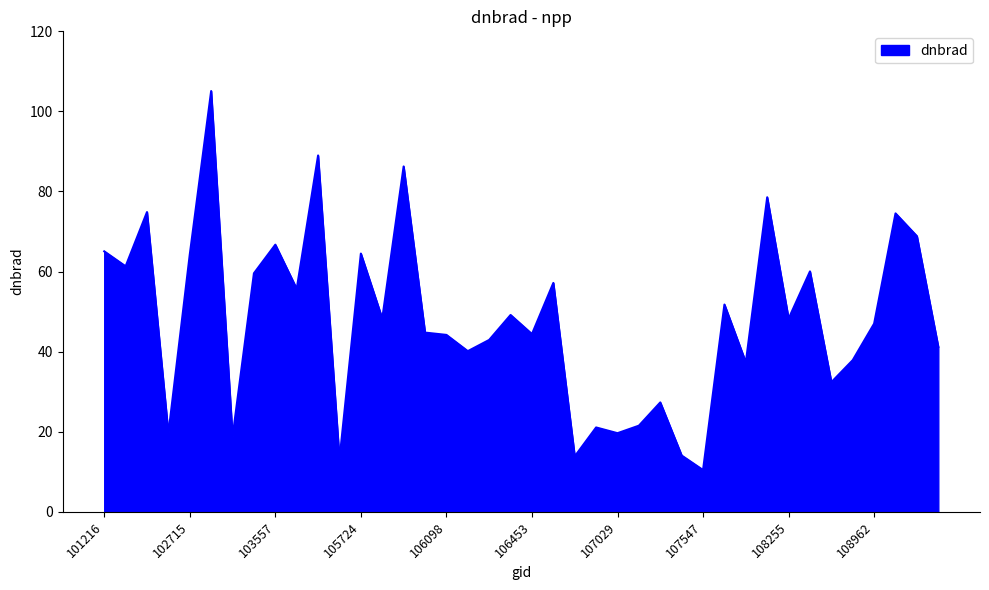

What is the average value?

48.0